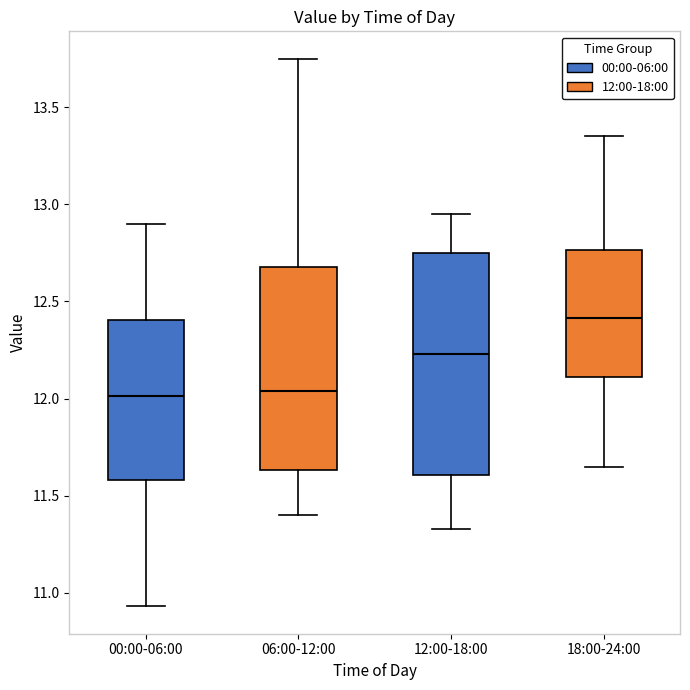

Where is the lower edge of the box for 00:00-06:00 on the y-axis? The values are not printed on the chart, so give them approximately, as read against the axis.

11.60